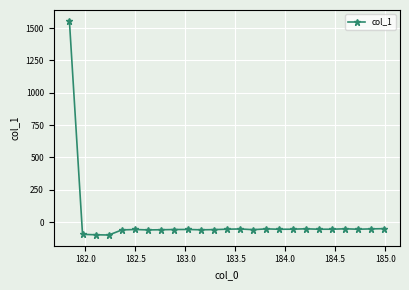

What is the maximum value shown in the chart?

1556.7